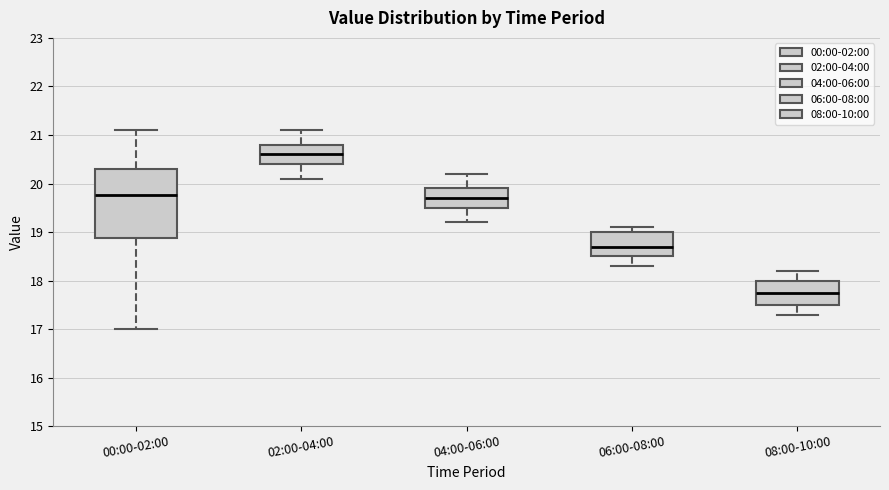

Reading left to right, read every box against the y-axis: the position of its median line, the range the box covers, and the ends of its whiskers. The values are not printed on the chart, so give them approximately, as read against the axis.

00:00-02:00: median 19.8, box 18.9 to 20.3, whiskers 17.0 to 21.1
02:00-04:00: median 20.6, box 20.4 to 20.8, whiskers 20.1 to 21.1
04:00-06:00: median 19.7, box 19.5 to 19.9, whiskers 19.2 to 20.2
06:00-08:00: median 18.7, box 18.5 to 19.0, whiskers 18.3 to 19.1
08:00-10:00: median 17.8, box 17.5 to 18.0, whiskers 17.3 to 18.2